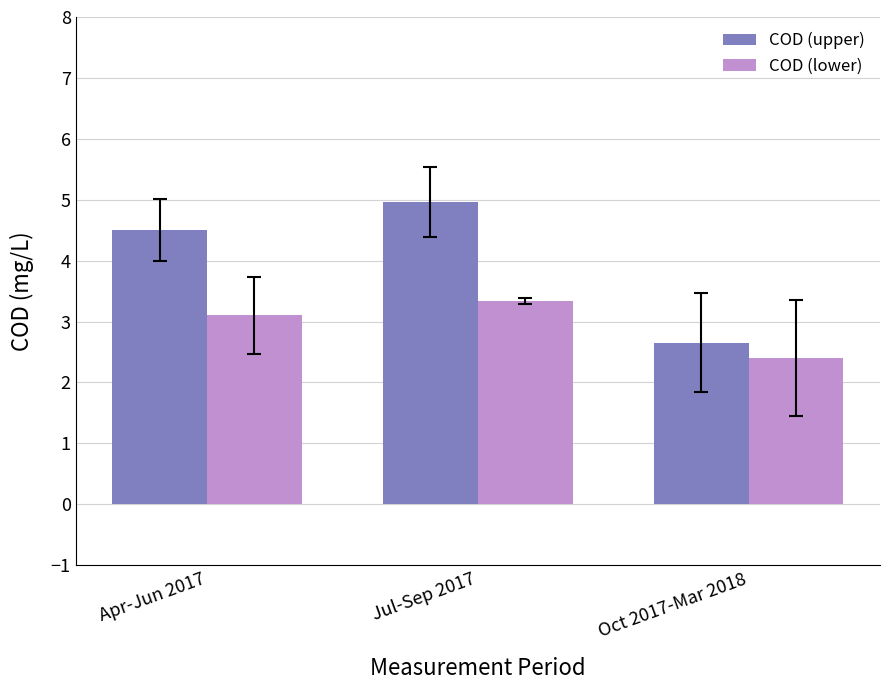

What value does the COD (lower) series have at Apr-Jun 2017?

3.1